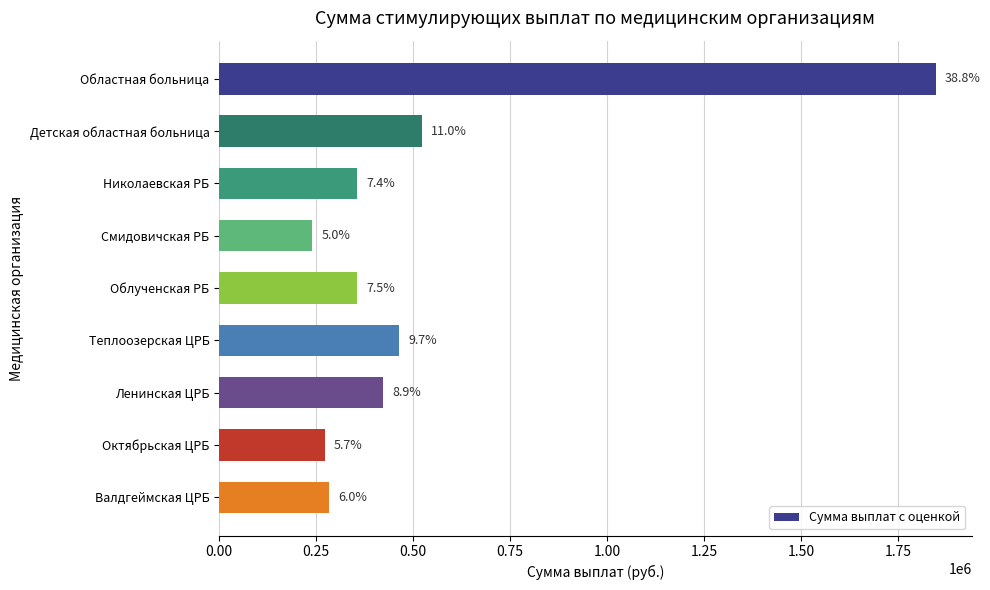

How many bars are there in total?

9